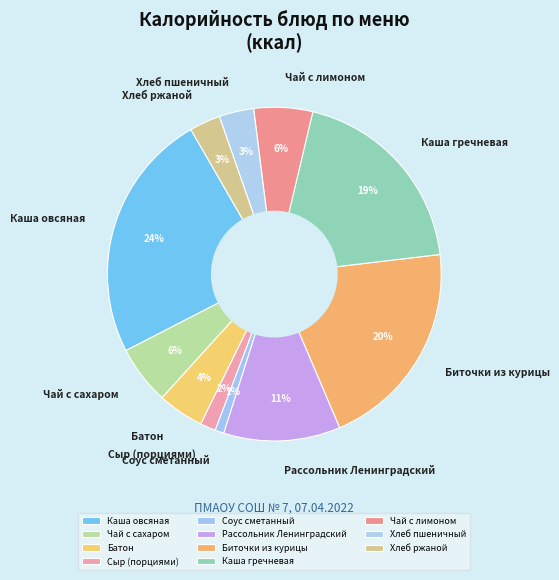

Is the sum of Каша овсяная and Биточки из курицы greater than half?

No